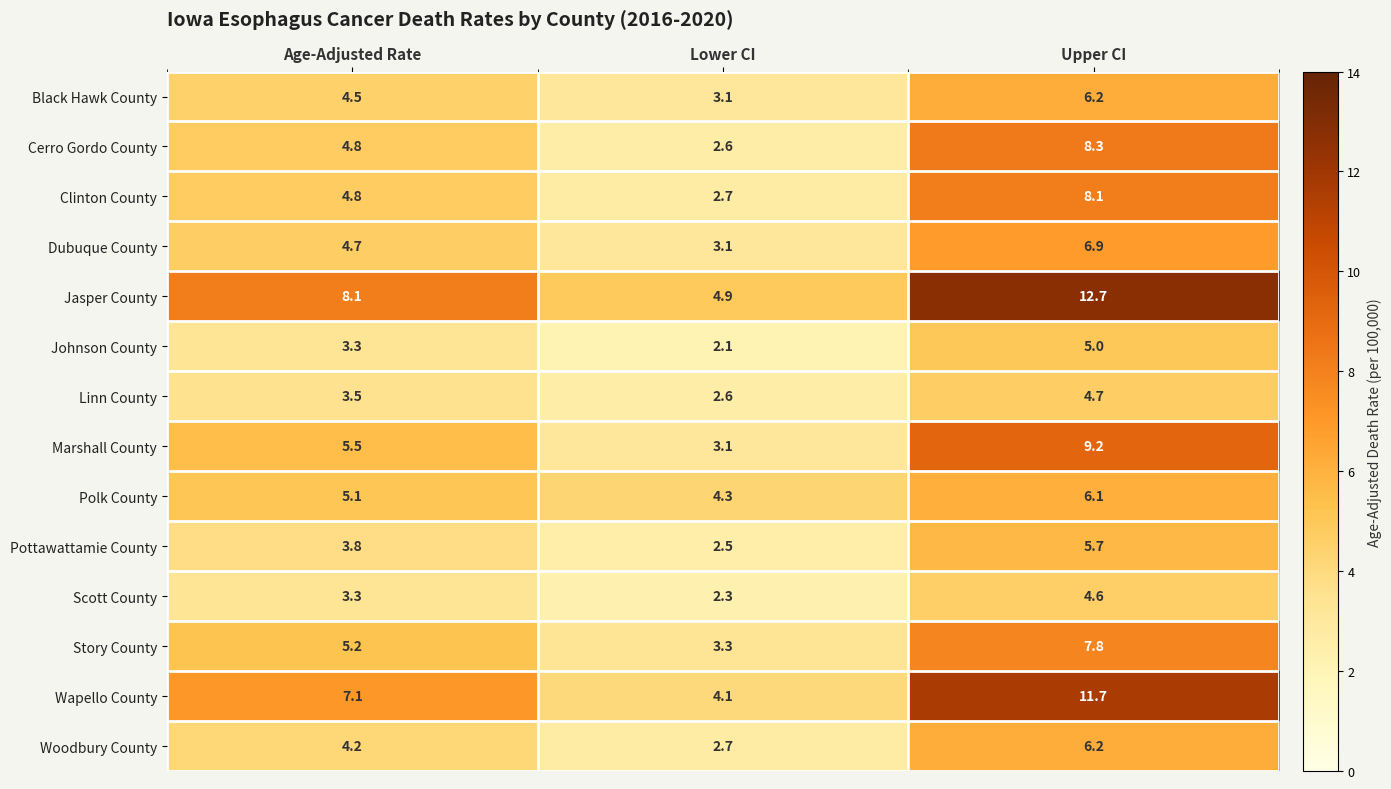

At which label does Jasper County first exceed 8?

Age-Adjusted Rate